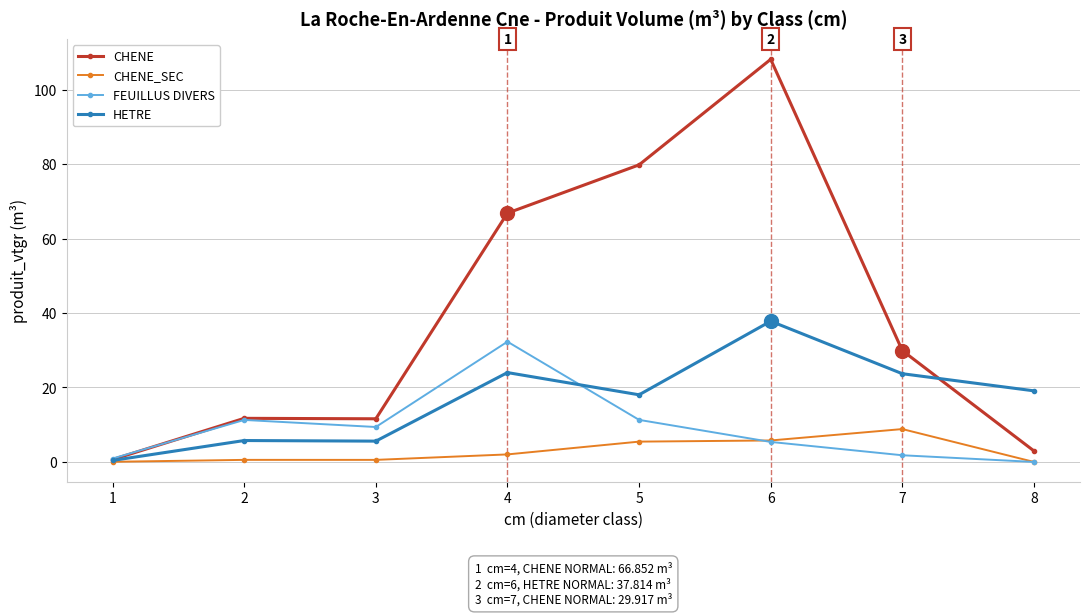

Where is the first local minimum for FEUILLUS DIVERS?

3